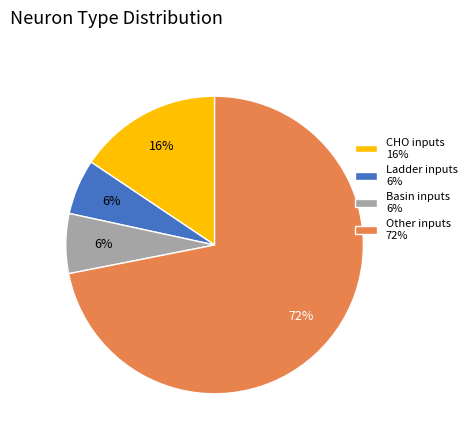

Combined, do Basin inputs 6% and Ladder inputs 6% account for over 50%?

No